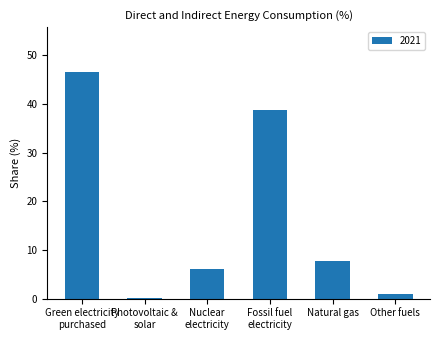

What is the maximum value shown in the chart?

46.5